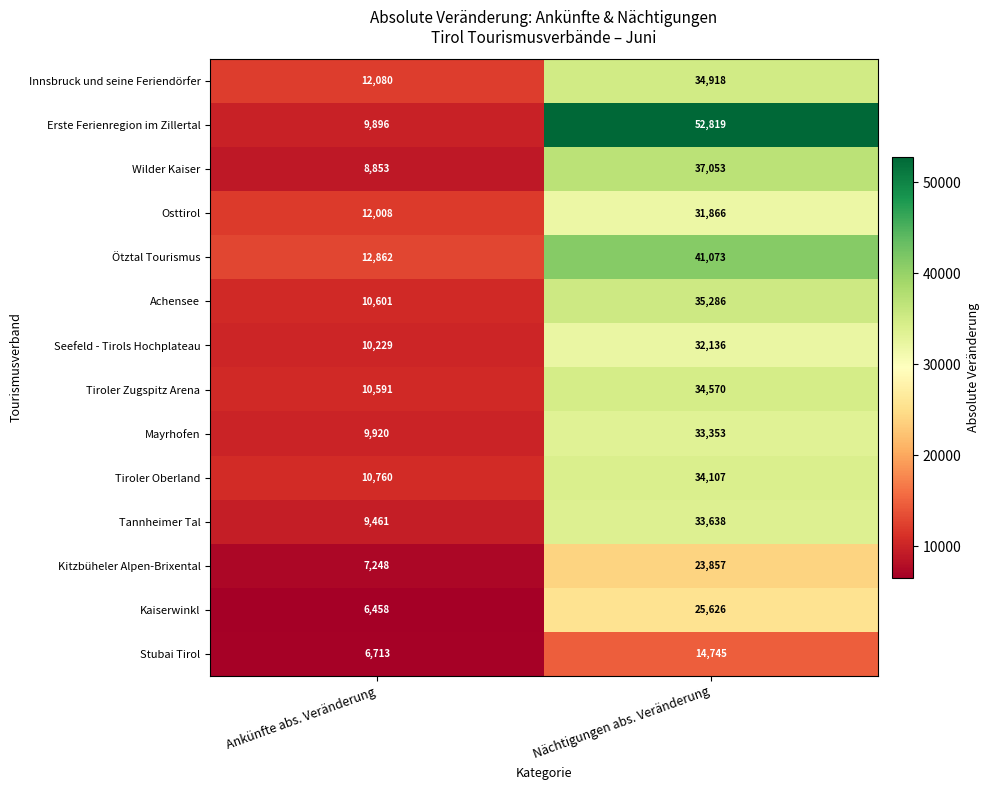

Reading right to left, list all the values displayed in this chart.

Innsbruck und seine Feriendörfer: Nächtigungen abs. Veränderung=34918	Ankünfte abs. Veränderung=12080
Erste Ferienregion im Zillertal: Nächtigungen abs. Veränderung=52819	Ankünfte abs. Veränderung=9896
Wilder Kaiser: Nächtigungen abs. Veränderung=37053	Ankünfte abs. Veränderung=8853
Osttirol: Nächtigungen abs. Veränderung=31866	Ankünfte abs. Veränderung=12008
Ötztal Tourismus: Nächtigungen abs. Veränderung=41073	Ankünfte abs. Veränderung=12862
Achensee: Nächtigungen abs. Veränderung=35286	Ankünfte abs. Veränderung=10601
Seefeld - Tirols Hochplateau: Nächtigungen abs. Veränderung=32136	Ankünfte abs. Veränderung=10229
Tiroler Zugspitz Arena: Nächtigungen abs. Veränderung=34570	Ankünfte abs. Veränderung=10591
Mayrhofen: Nächtigungen abs. Veränderung=33353	Ankünfte abs. Veränderung=9920
Tiroler Oberland: Nächtigungen abs. Veränderung=34107	Ankünfte abs. Veränderung=10760
Tannheimer Tal: Nächtigungen abs. Veränderung=33638	Ankünfte abs. Veränderung=9461
Kitzbüheler Alpen-Brixental: Nächtigungen abs. Veränderung=23857	Ankünfte abs. Veränderung=7248
Kaiserwinkl: Nächtigungen abs. Veränderung=25626	Ankünfte abs. Veränderung=6458
Stubai Tirol: Nächtigungen abs. Veränderung=14745	Ankünfte abs. Veränderung=6713